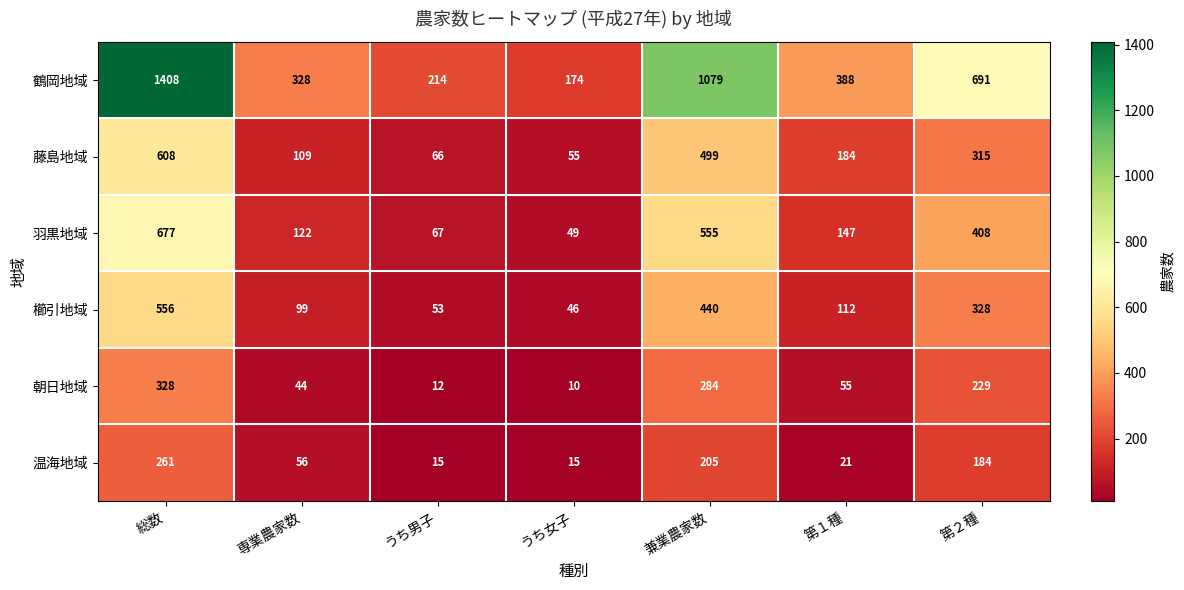

Which series has the largest range (max minus min)?

鶴岡地域